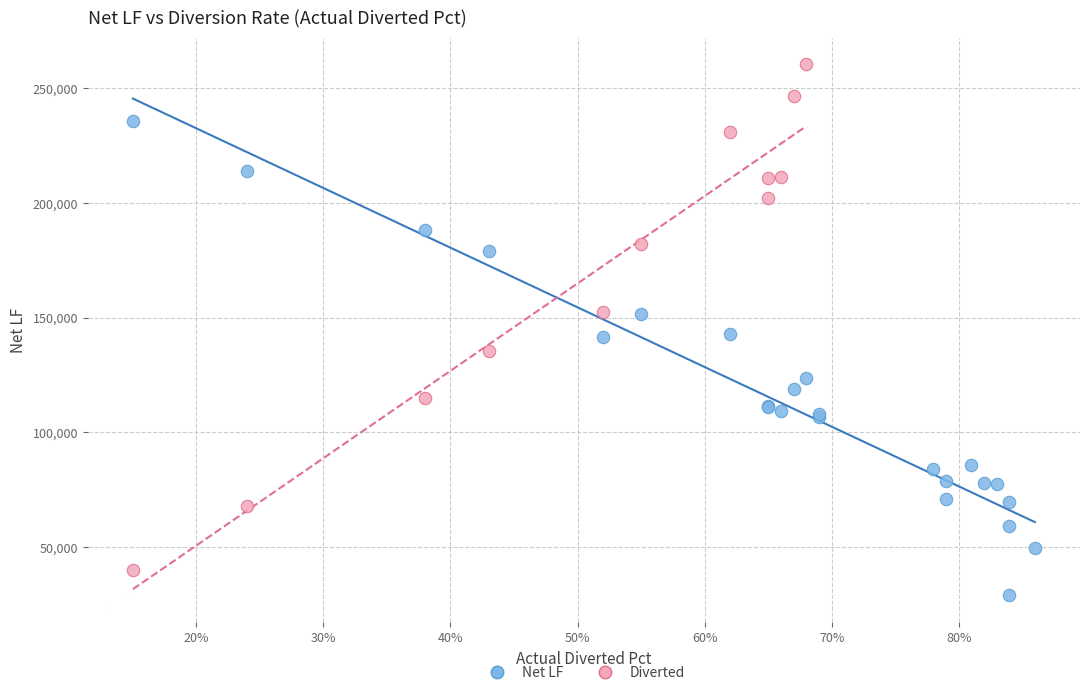

Which series contains the lowest Y value?

Net LF